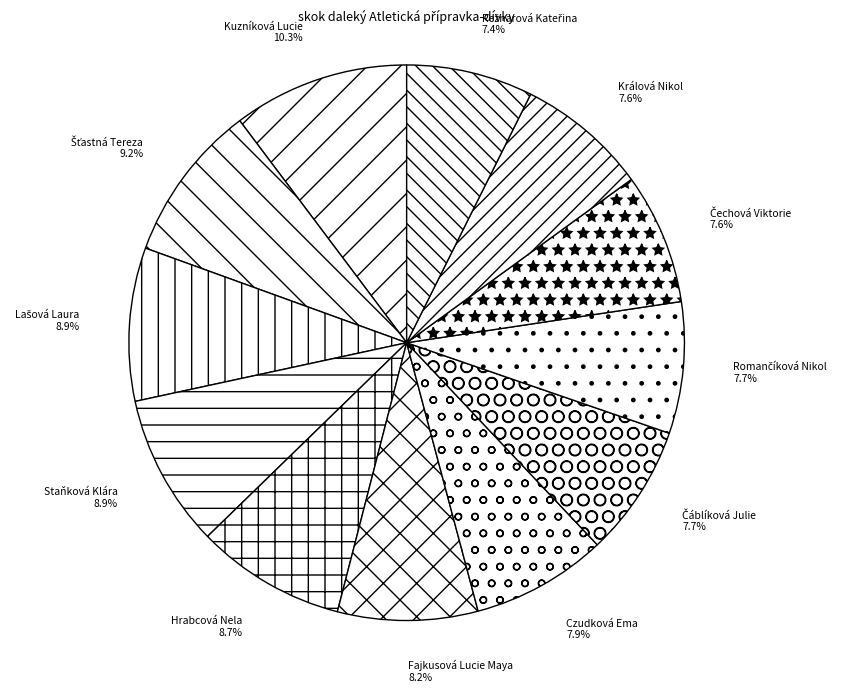

How many segments does this pie chart have?

12